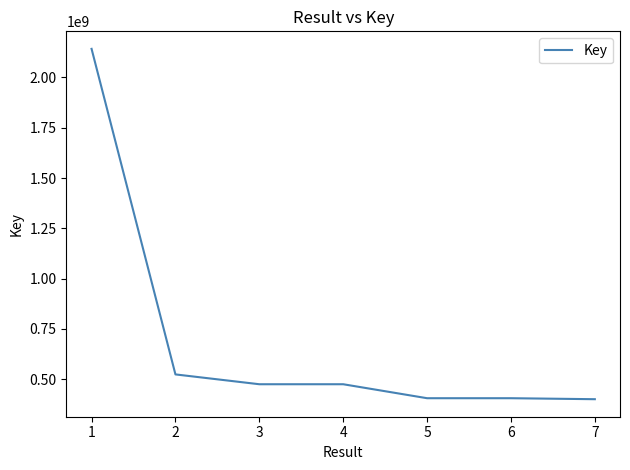

What is the average value?

689535541